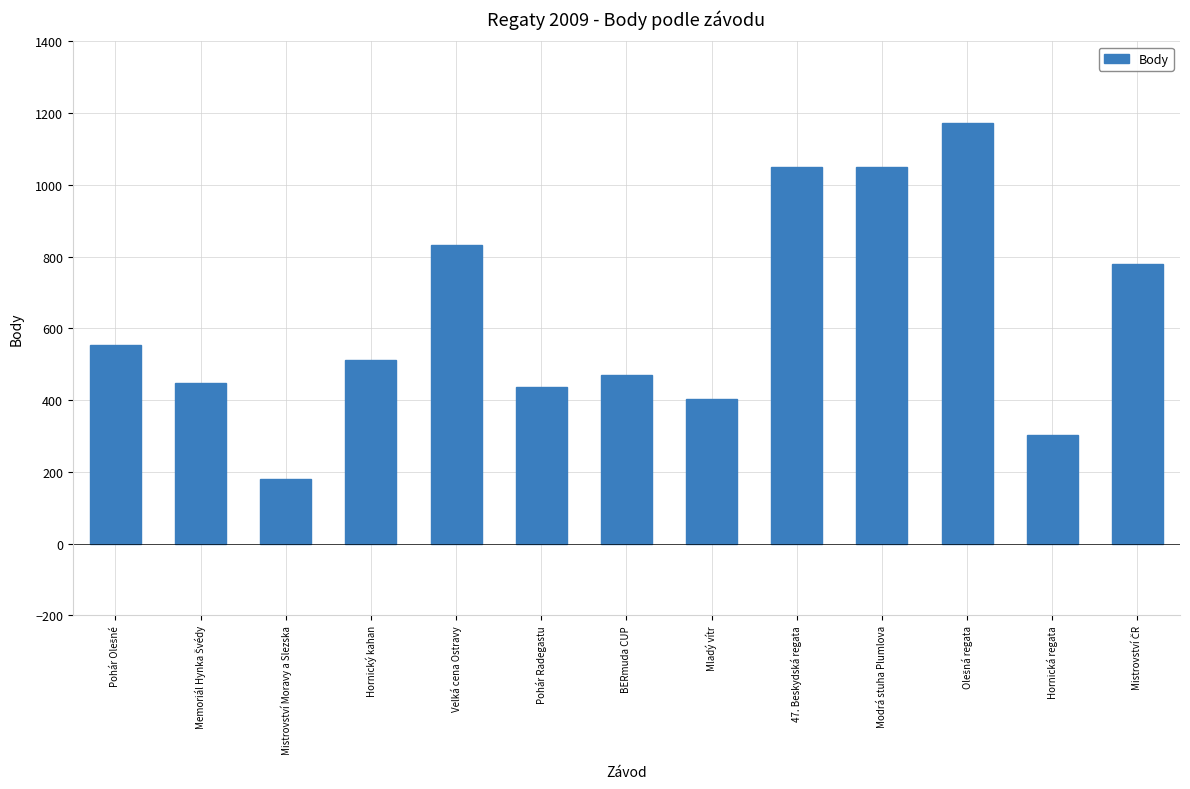

The chart shows a value of 512 at Hornický kahan. True or false?

True